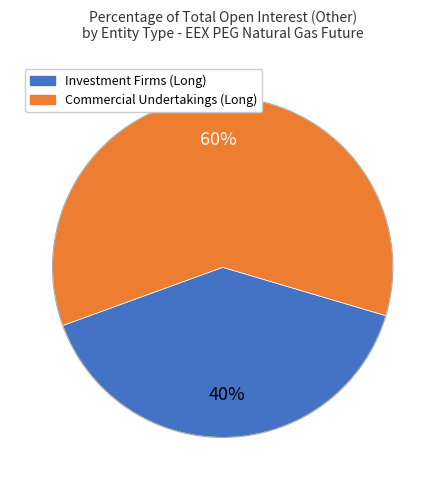

To the nearest percent, what is the difference between the largest and smallest slice percentages?

20%